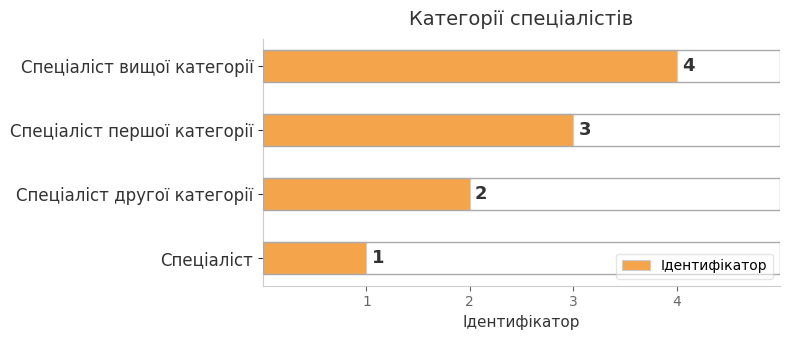

Are the bars horizontal?

Yes